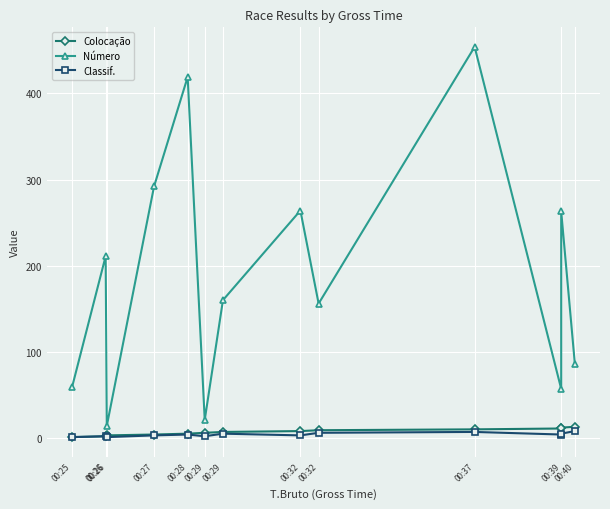

Is the value of Classif. at 00:40 greater than the value of Colocação at 00:29?

Yes